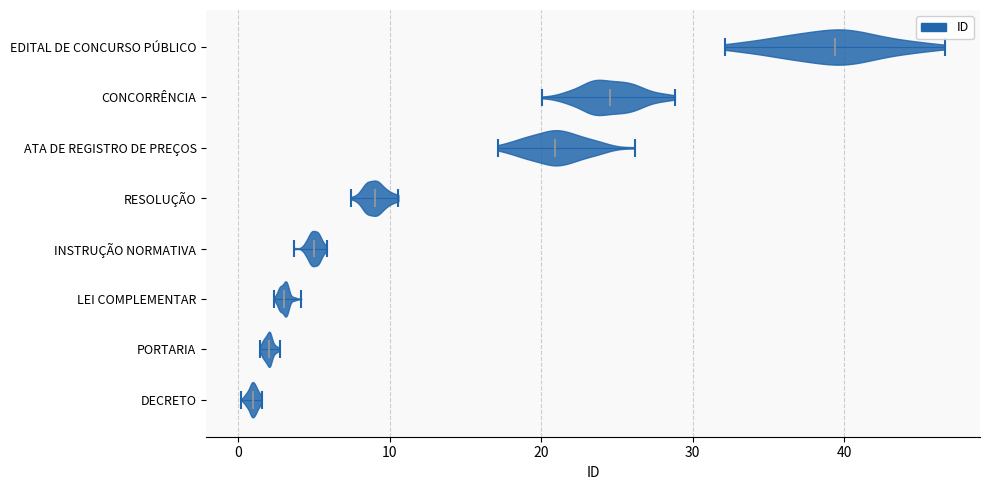

Reading bottom to top, read every violin against the x-axis: where its median line is, and the lowest and highest points it reaches. The values are not printed on the chart, so give them approximately, as read against the axis.

DECRETO: median line 1, lowest point 0, highest point 2
PORTARIA: median line 2, lowest point 1, highest point 3
LEI COMPLEMENTAR: median line 3, lowest point 2, highest point 4
INSTRUÇÃO NORMATIVA: median line 5, lowest point 4, highest point 6
RESOLUÇÃO: median line 9, lowest point 7, highest point 11
ATA DE REGISTRO DE PREÇOS: median line 21, lowest point 17, highest point 26
CONCORRÊNCIA: median line 25, lowest point 20, highest point 29
EDITAL DE CONCURSO PÚBLICO: median line 39, lowest point 32, highest point 47